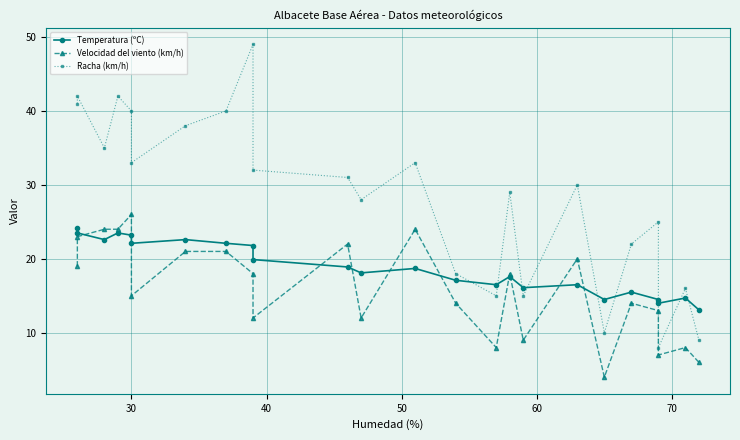

List the series in order of their peak value, highest first.

Racha (km/h), Velocidad del viento (km/h), Temperatura (ºC)